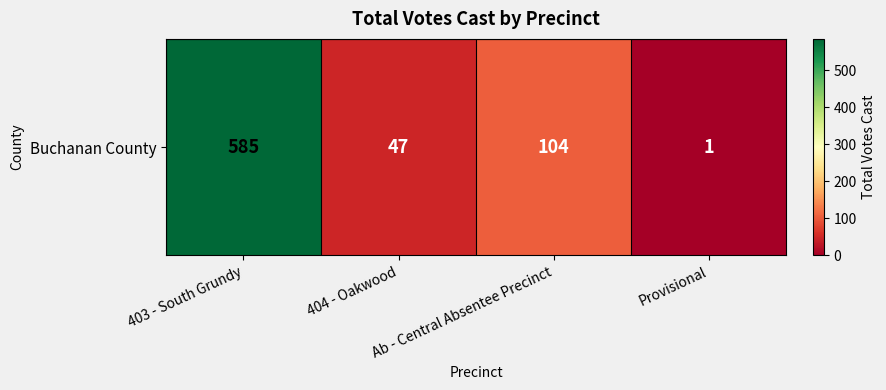

Which label corresponds to the smallest value in the chart?

Provisional